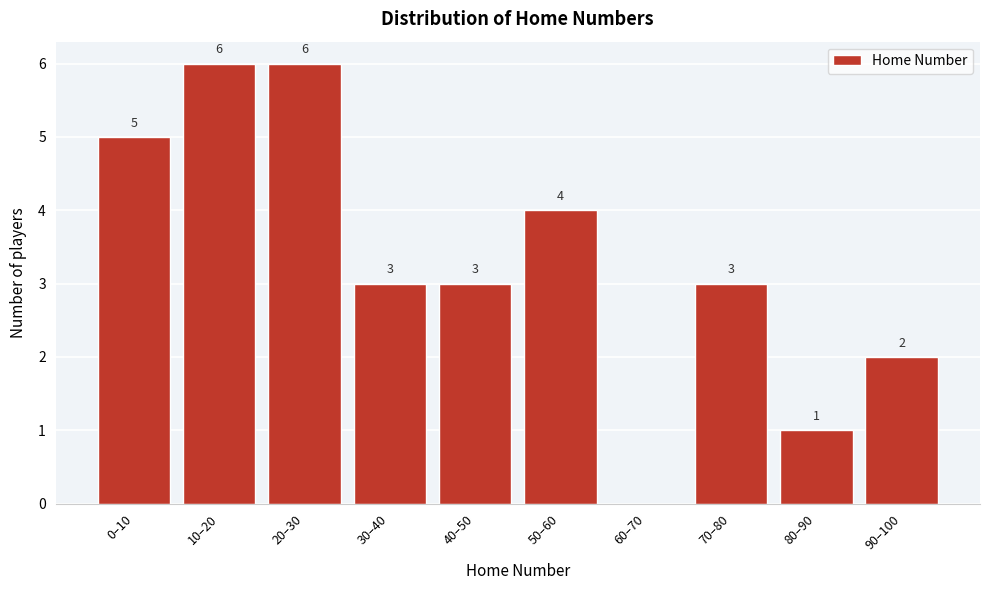

Reading right to left, list all the values displayed in this chart.

90–100=2	80–90=1	70–80=3	60–70=0	50–60=4	40–50=3	30–40=3	20–30=6	10–20=6	0–10=5